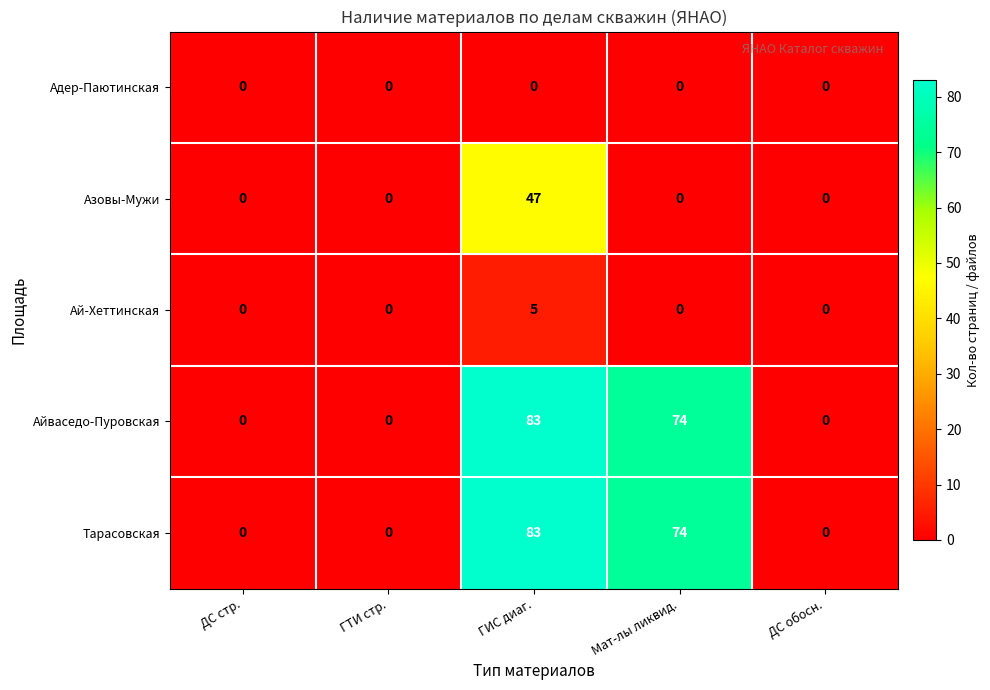

What is the maximum value shown in the chart?

83